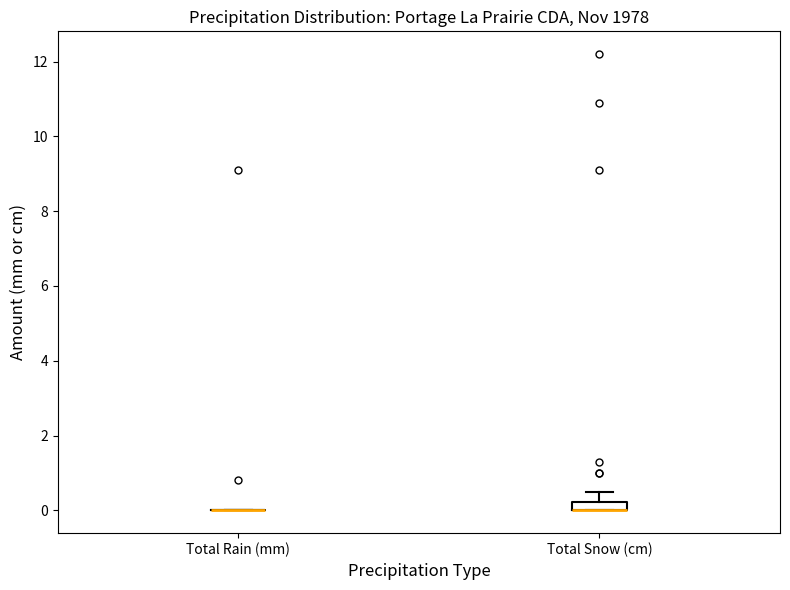

Where is the upper edge of the box for Total Snow (cm) on the y-axis? The values are not printed on the chart, so give them approximately, as read against the axis.

0.2